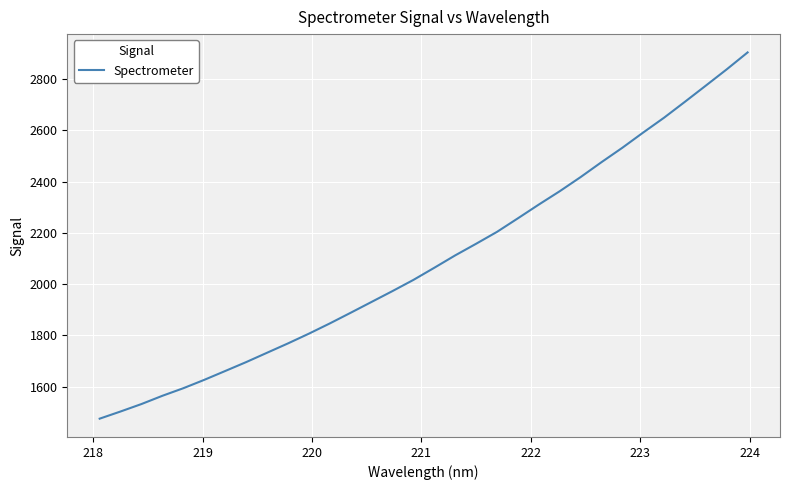

What is the minimum value shown in the chart?

1475.0